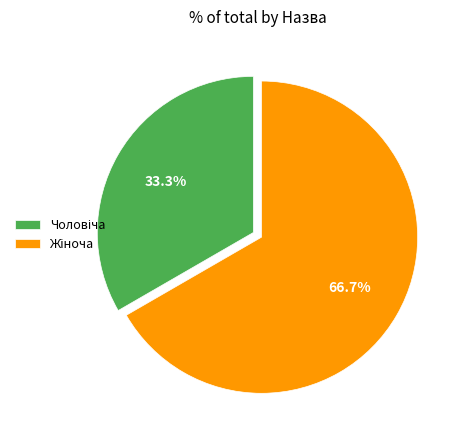

Does any single category account for the majority?

Yes